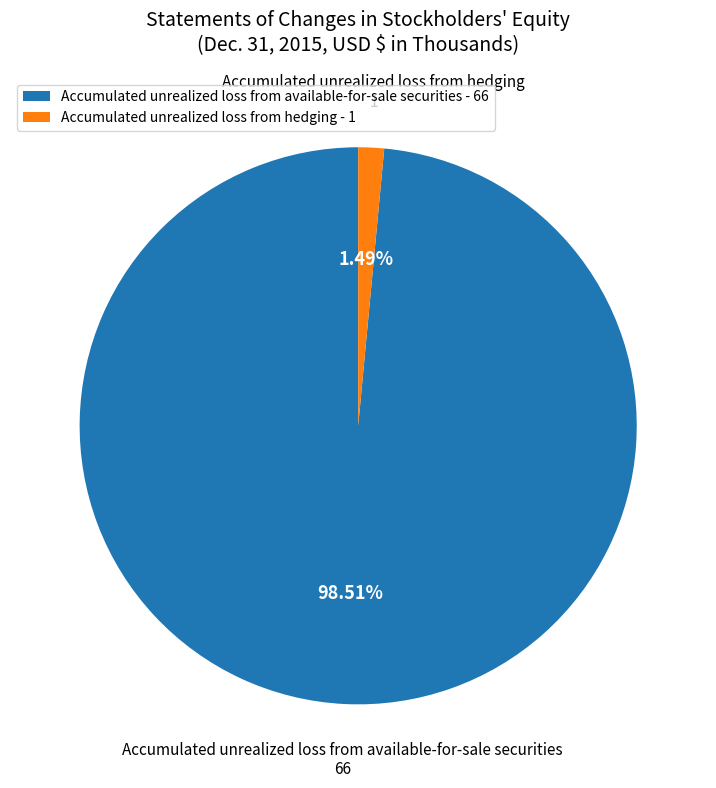

To the nearest percent, what percentage of the pie is Accumulated unrealized loss from hedging?

1%